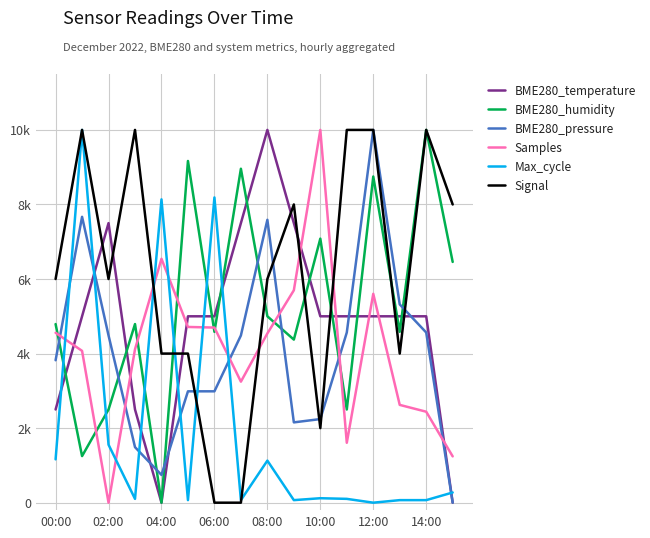

Where is the first local maximum for Samples?

04:00